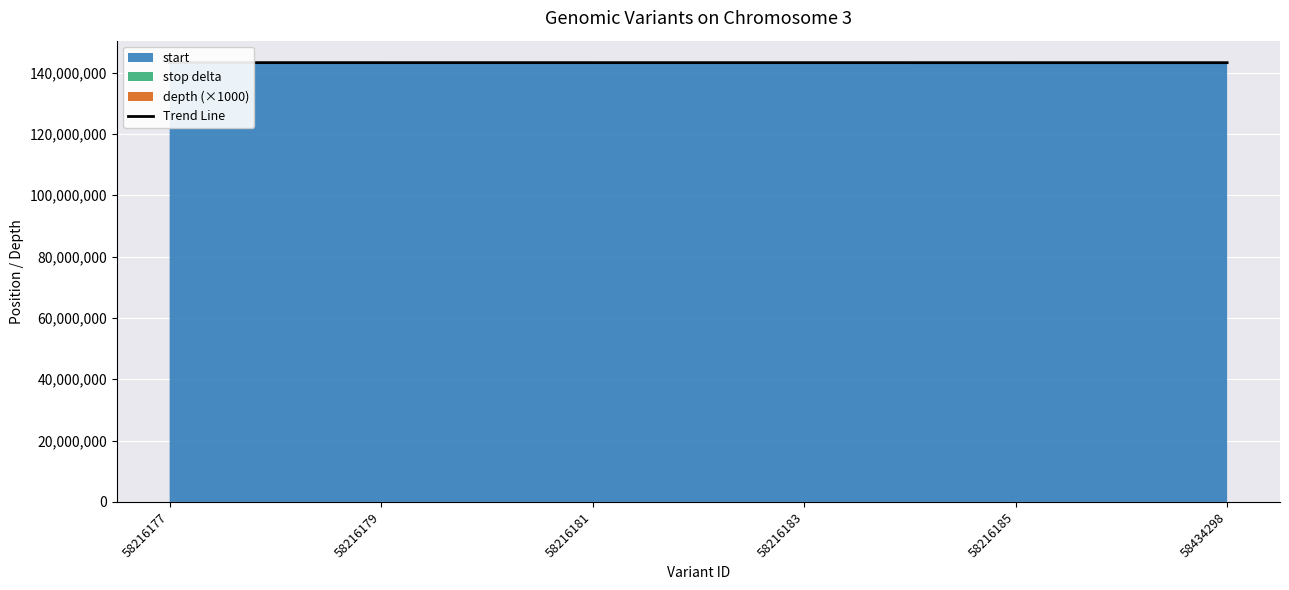

What is the average value?

143249945.0